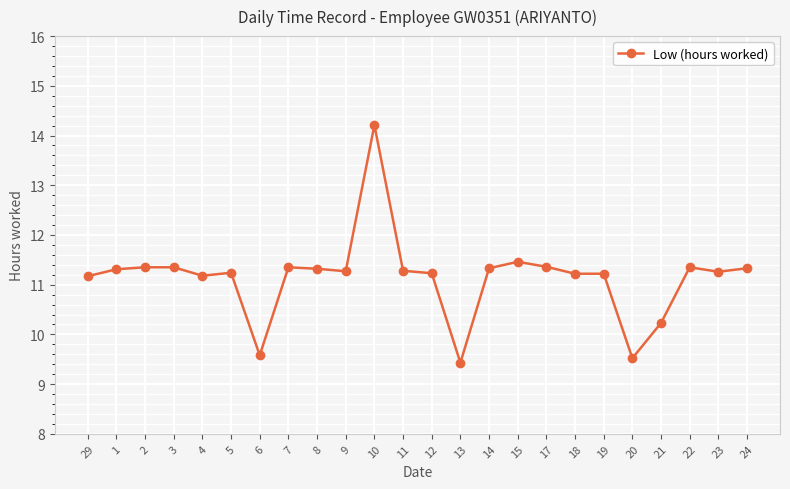

True or false: there are more than 1 points higher than both neighbors.

True